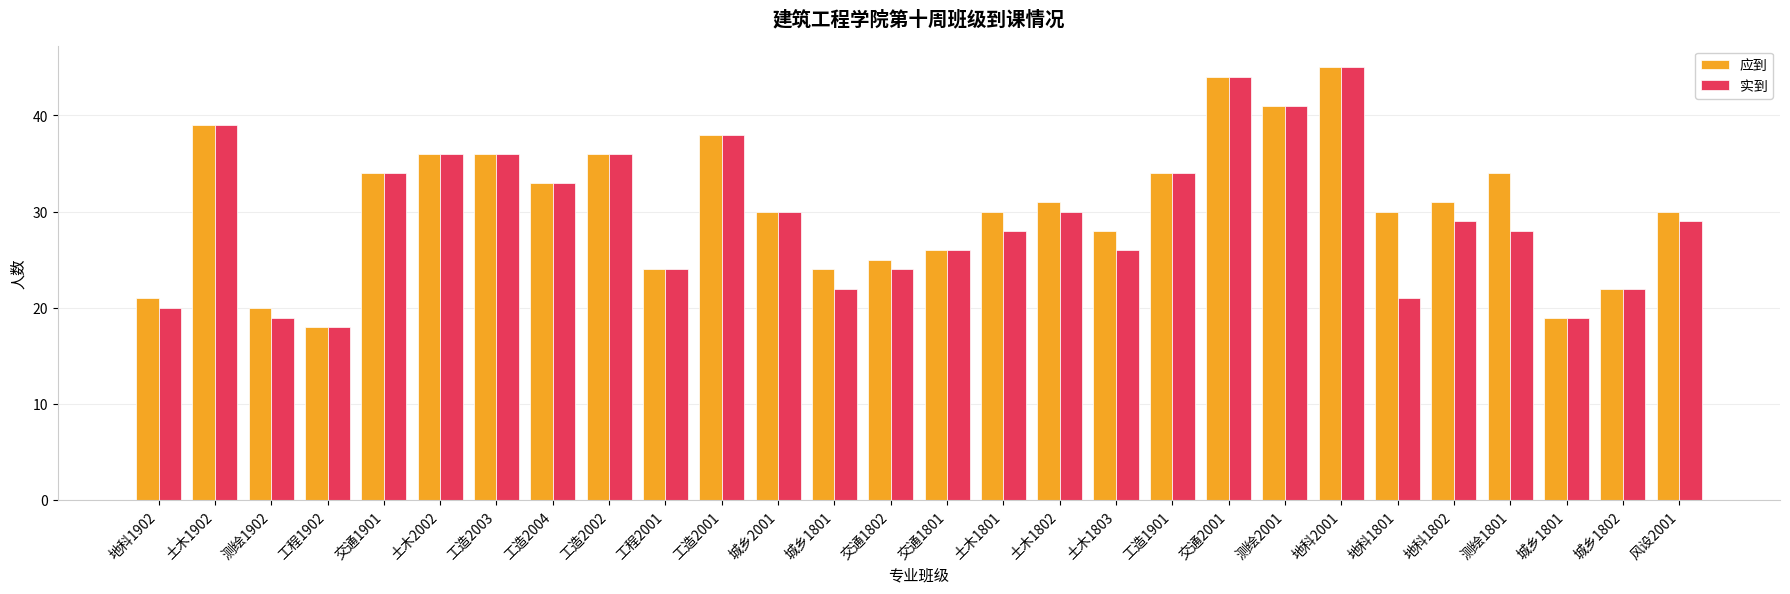

Are the bars horizontal?

No